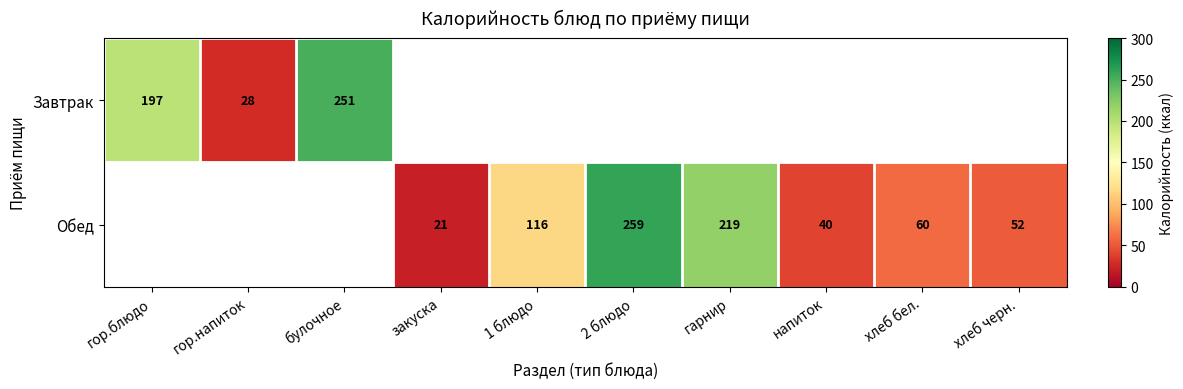

What is the sum of the Обед values at напиток and 1 блюдо?

156